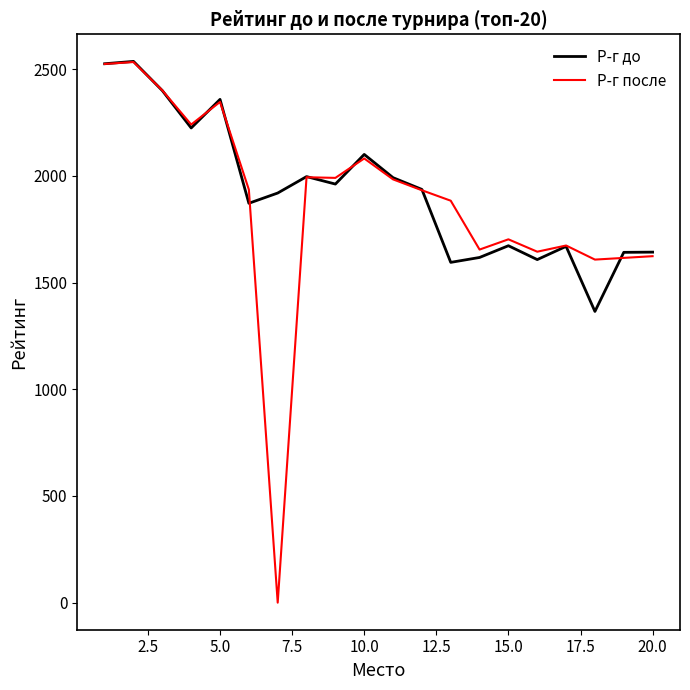

What is the maximum value shown in the chart?

2537